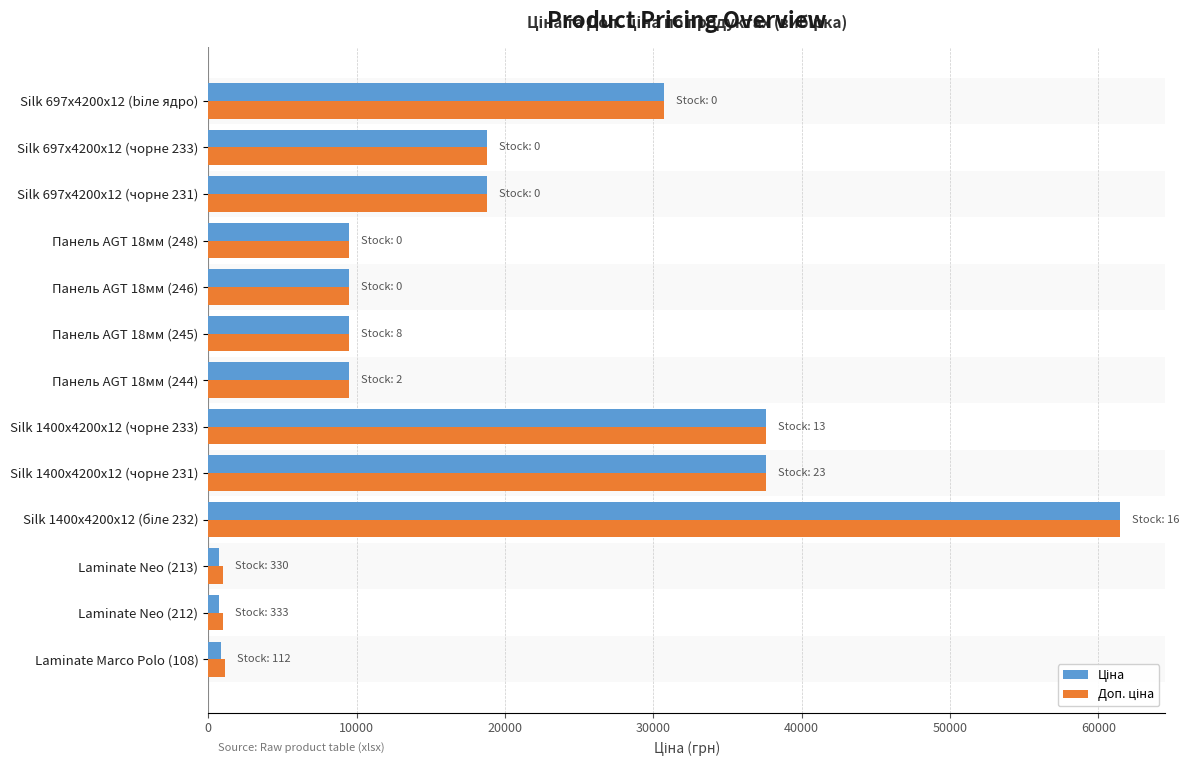

At how many categories does at least one series exceed 24675?

4